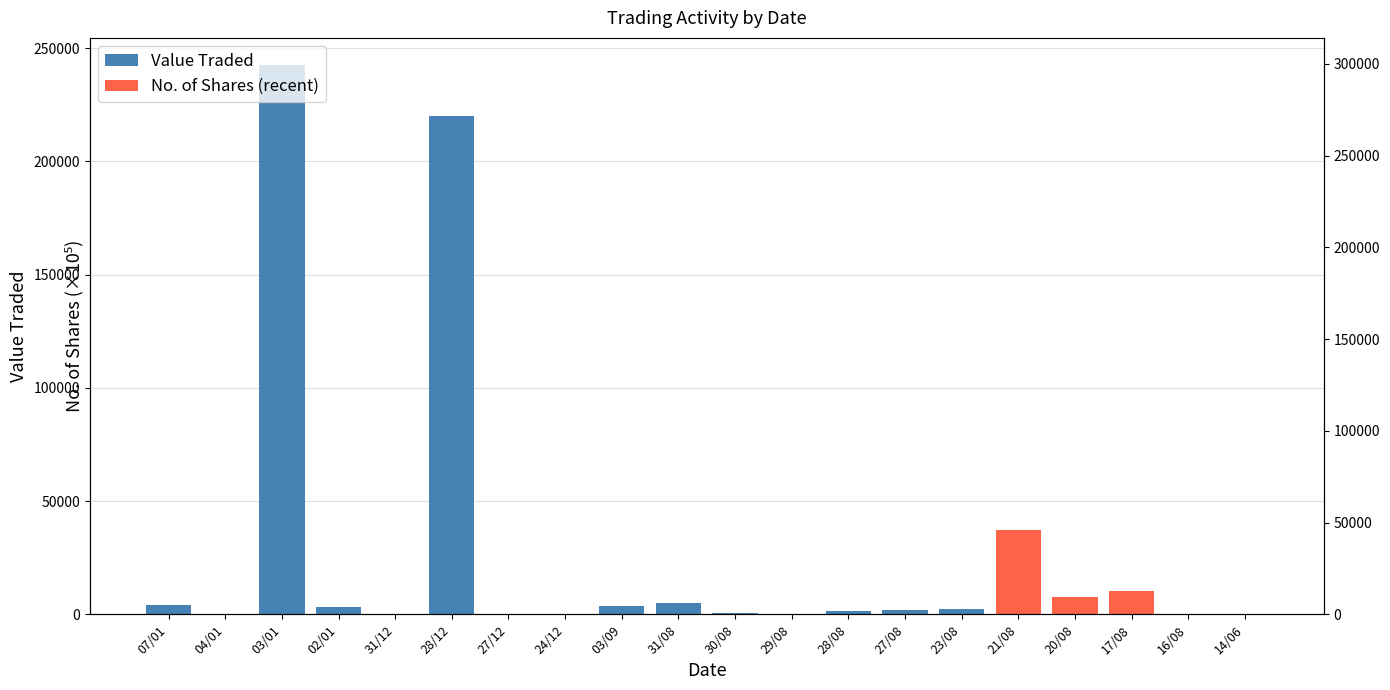

The value at 03/01 is 299246. True or false?

True